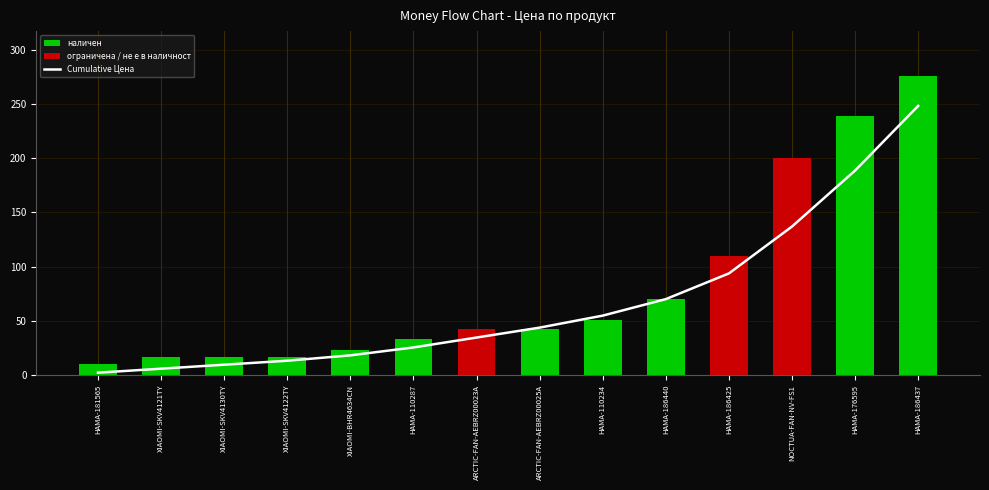

Reading left to right, list all the values displayed in this chart.

Cumulative: HAMA-181565=2.3	XIAOMI-SKV4121TY=6.0	XIAOMI-SKV4130TY=9.6	XIAOMI-SKV4122TY=13.3	XIAOMI-BHR4634CN=18.2	HAMA-110287=25.5	ARCTIC-FAN-AEBRZ00023A=34.7	ARCTIC-FAN-AEBRZ00025A=43.8	HAMA-110234=54.9	HAMA-186440=70.1	HAMA-186425=93.8	NOCTUA-FAN-NV-FS1=137.0	HAMA-176595=188.6	HAMA-186437=248.2
Цена: HAMA-181565=10.6	XIAOMI-SKV4121TY=17.0	XIAOMI-SKV4130TY=17.0	XIAOMI-SKV4122TY=17.0	XIAOMI-BHR4634CN=22.9	HAMA-110287=33.7	ARCTIC-FAN-AEBRZ00023A=42.3	ARCTIC-FAN-AEBRZ00025A=42.3	HAMA-110234=51.2	HAMA-186440=70.5	HAMA-186425=109.7	NOCTUA-FAN-NV-FS1=200.1	HAMA-176595=239.0	HAMA-186437=275.7